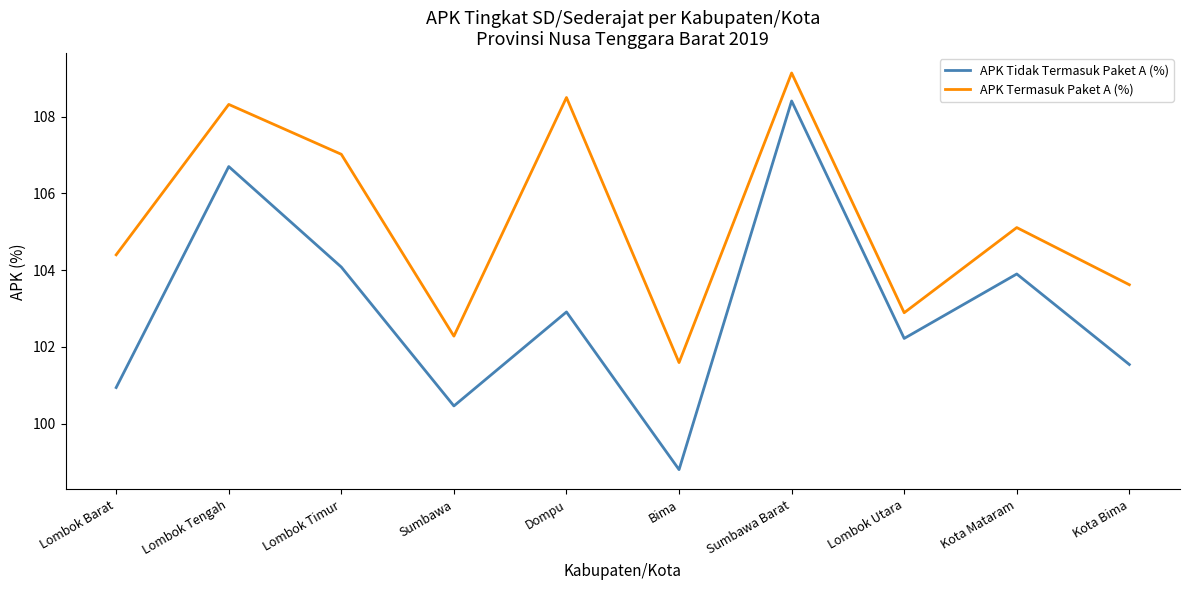

What is the maximum value for APK Termasuk Paket A (%)?

109.1